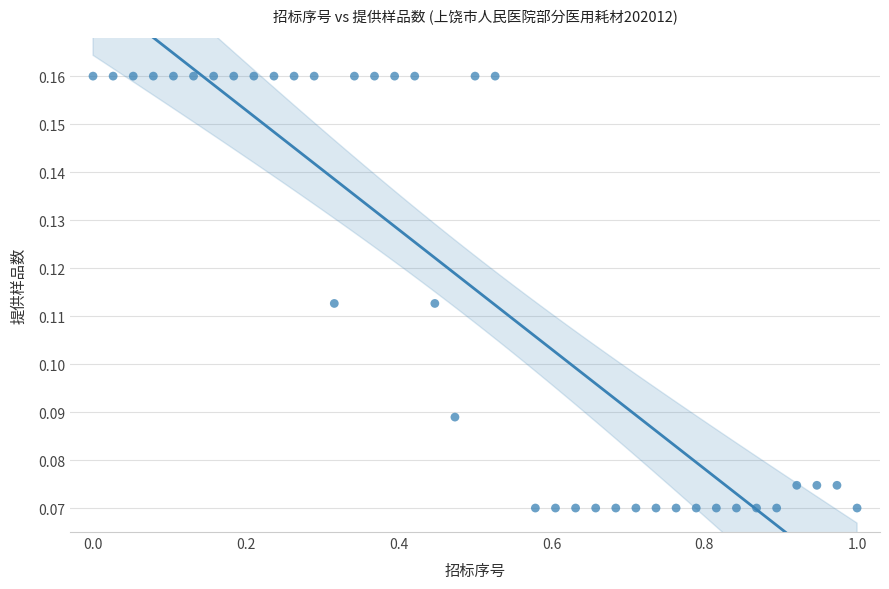

What is the range of X values (max minus min)?

1.0